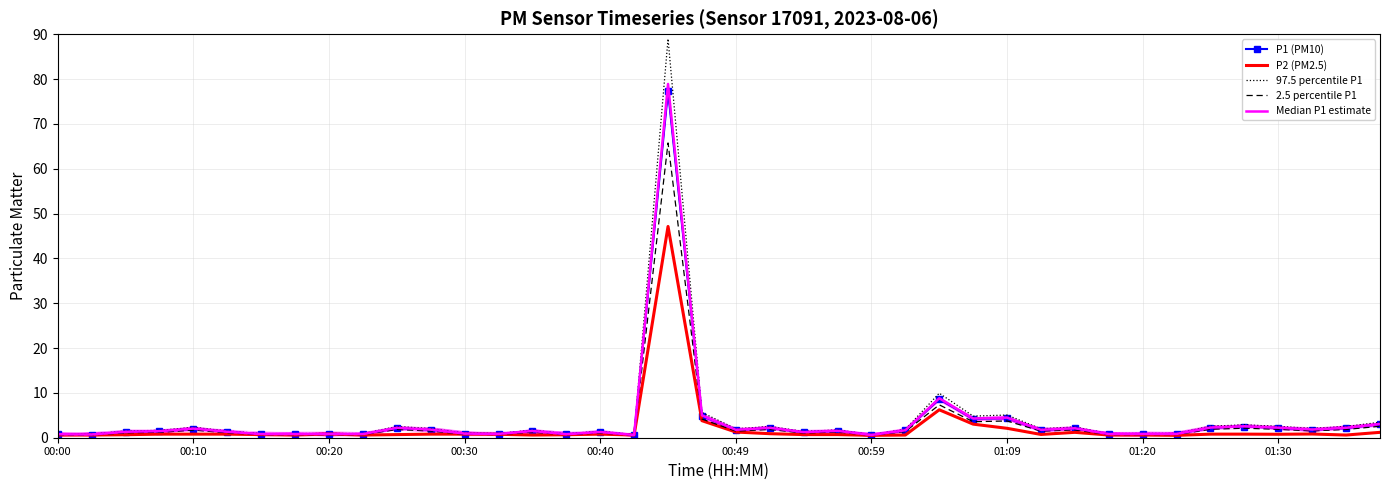

What is the difference between the maximum and minimum values in the 2.5 percentile P1 series?

65.3